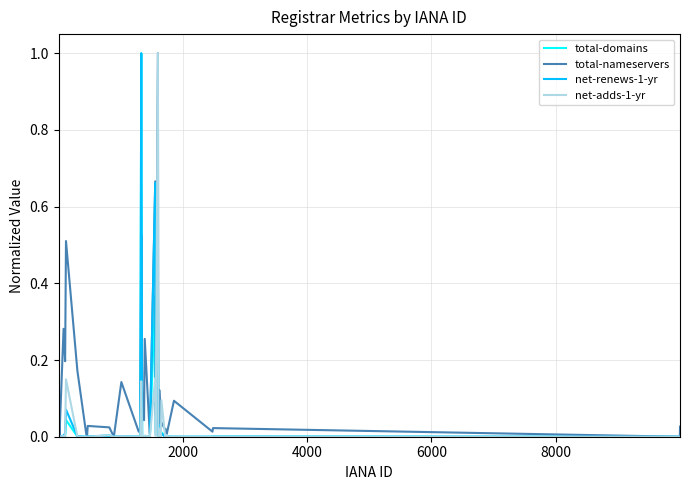

Which series has the largest total across all categories?

total-nameservers